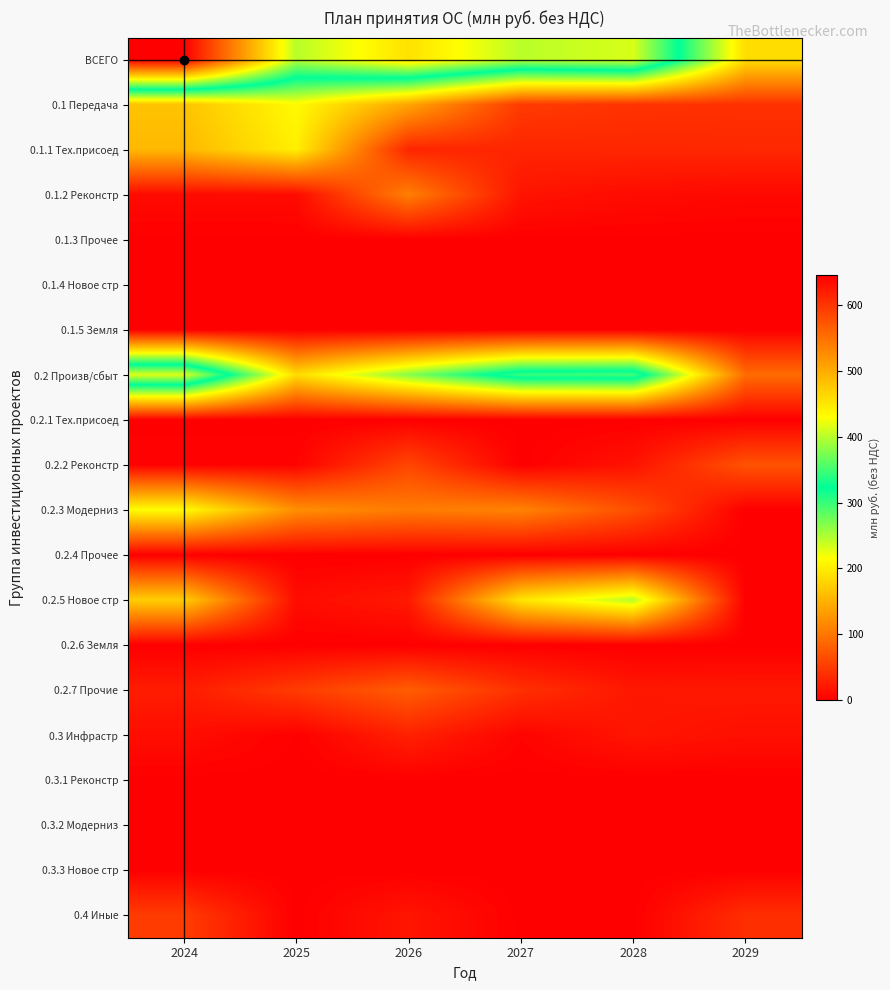

Reading left to right, what are all the values shown in this chart?

ВСЕГО: 2024=645.2	2025=399.3	2026=454.2	2027=400.6	2028=413.5	2029=187.3
0.1 Передача: 2024=165.7	2025=212.2	2026=139.9	2027=50.1	2028=44.0	2029=41.8
0.1.1 Тех.присоед: 2024=155.9	2025=202.2	2026=31.8	2027=32.5	2028=33.2	2029=34.0
0.1.2 Реконстр: 2024=9.9	2025=10.0	2026=108.1	2027=17.6	2028=10.7	2029=7.8
0.1.3 Прочее: 2024=0.0	2025=0.0	2026=0.0	2027=0.0	2028=0.0	2029=0.0
0.1.4 Новое стр: 2024=0.0	2025=0.0	2026=0.0	2027=0.0	2028=0.0	2029=0.0
0.1.5 Земля: 2024=0.0	2025=0.0	2026=0.0	2027=0.0	2028=0.0	2029=0.0
0.2 Произв/сбыт: 2024=415.8	2025=186.2	2026=266.7	2027=346.4	2028=350.3	2029=91.5
0.2.1 Тех.присоед: 2024=0.6	2025=0.0	2026=0.0	2027=0.0	2028=0.0	2029=0.0
0.2.2 Реконстр: 2024=2.5	2025=3.4	2026=60.0	2027=0.0	2028=16.8	2029=70.3
0.2.3 Модерниз: 2024=213.7	2025=120.7	2026=105.5	2027=111.1	2028=67.7	2029=0.0
0.2.4 Прочее: 2024=0.0	2025=0.0	2026=0.0	2027=0.0	2028=0.0	2029=0.0
0.2.5 Новое стр: 2024=174.3	2025=11.2	2026=22.0	2027=194.1	2028=245.5	2029=0.0
0.2.6 Земля: 2024=0.0	2025=0.0	2026=0.0	2027=0.0	2028=0.0	2029=0.0
0.2.7 Прочие: 2024=24.7	2025=50.9	2026=79.2	2027=41.2	2028=20.3	2029=21.2
0.3 Инфрастр: 2024=12.2	2025=0.9	2026=28.5	2027=4.2	2028=19.2	2029=14.5
0.3.1 Реконстр: 2024=0.0	2025=0.0	2026=0.0	2027=0.0	2028=0.0	2029=0.0
0.3.2 Модерниз: 2024=0.0	2025=0.0	2026=0.0	2027=0.0	2028=0.0	2029=0.0
0.3.3 Новое стр: 2024=0.8	2025=0.0	2026=0.0	2027=0.0	2028=0.0	2029=0.8
0.4 Иные: 2024=51.5	2025=0.0	2026=19.2	2027=0.0	2028=0.0	2029=39.5